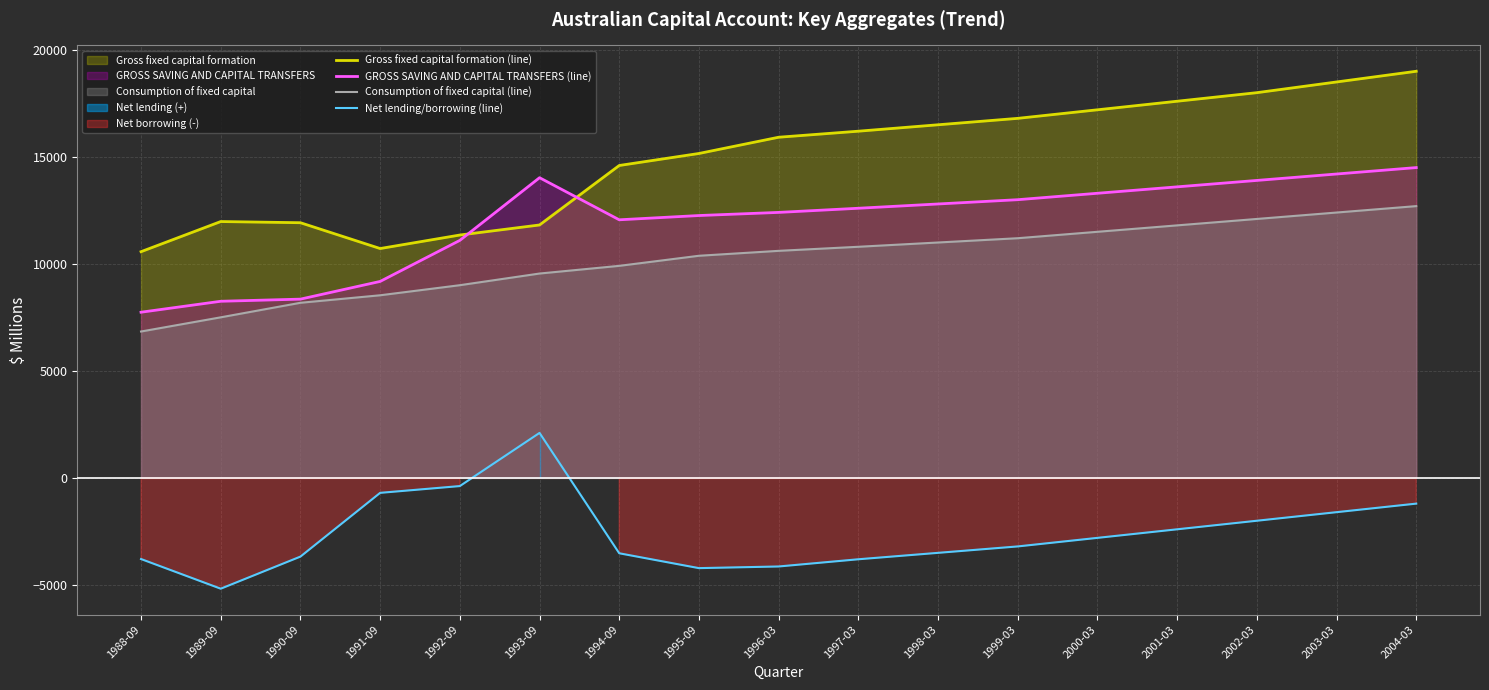

How many interior local valleys does the Net lending/borrowing (line) series have?

2